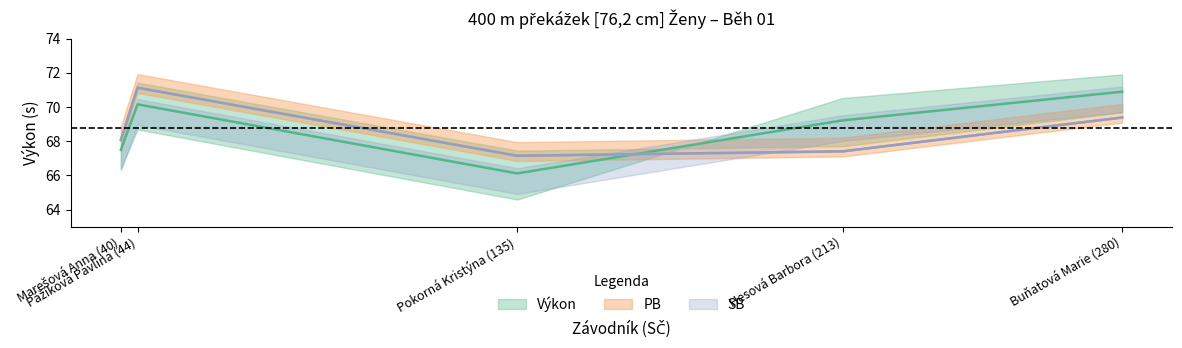

Is it true that SB equals 105.5 at Pokorná Kristýna (135)?

False